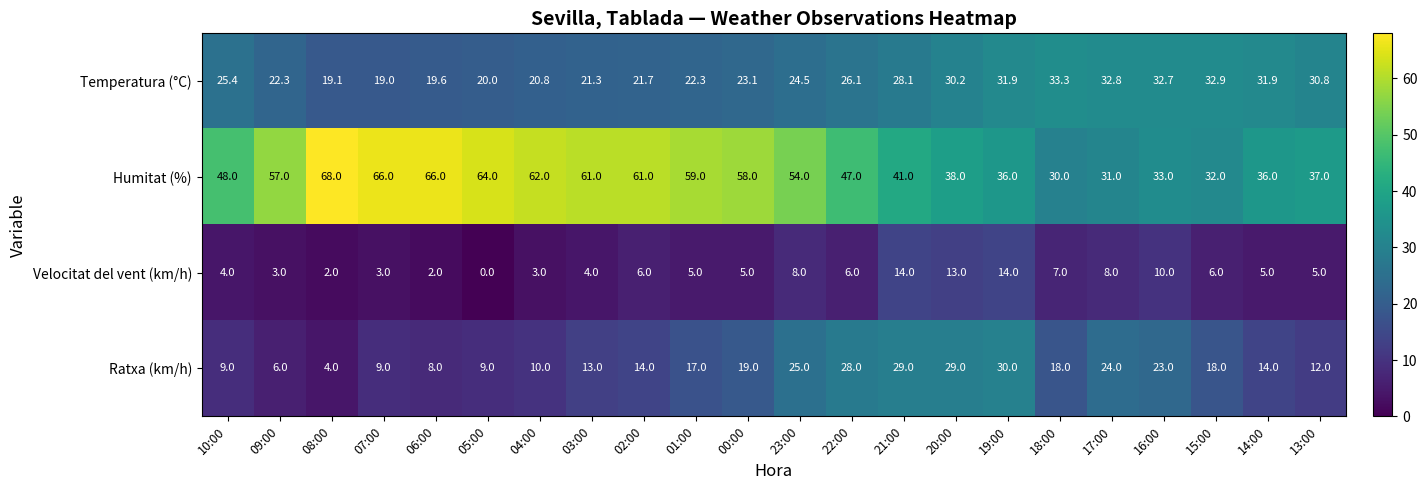

Which series has the widest spread of values?

Humitat (%)